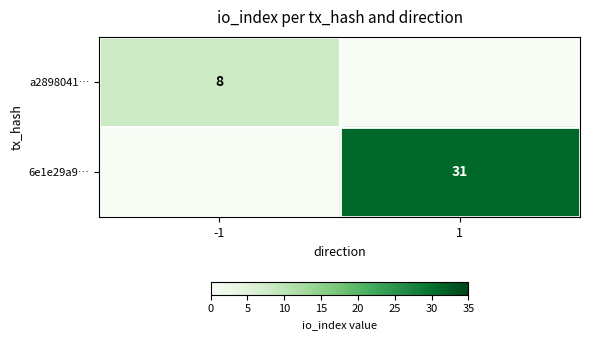

The a2898041… series shows 3 at -1. True or false?

False